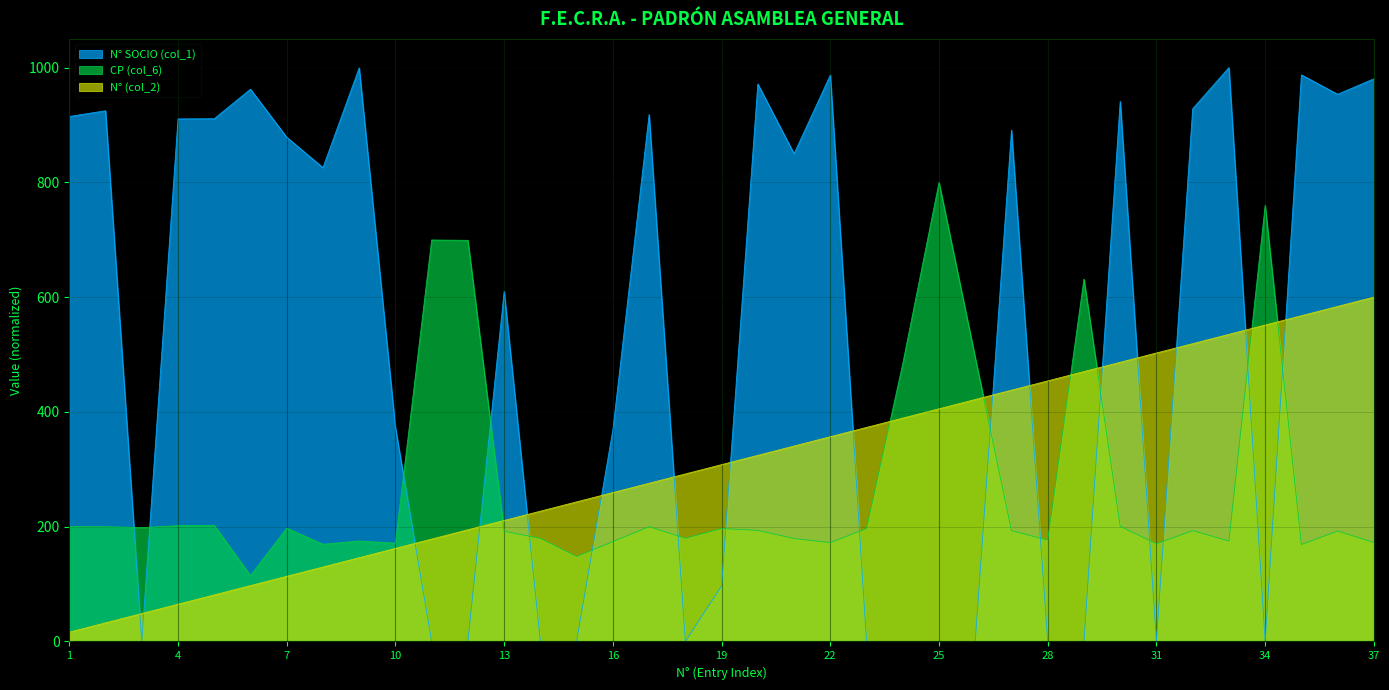

The N° (col_2) series shows 219.2 at 9. True or false?

False